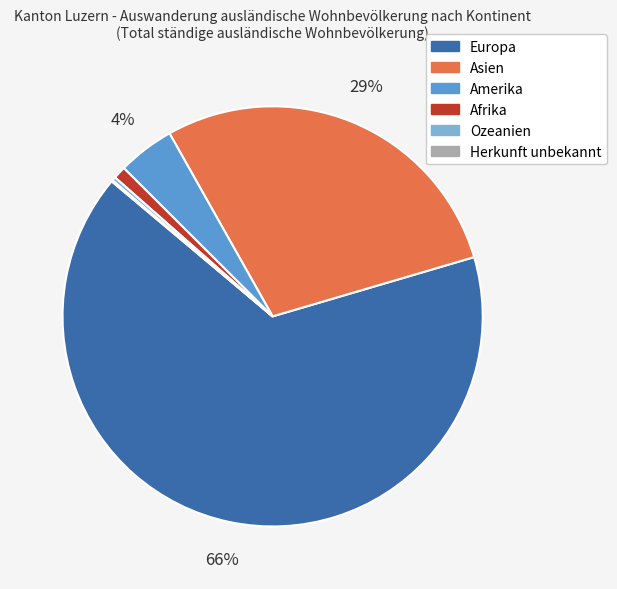

Does Asien represent more than half of the total?

No